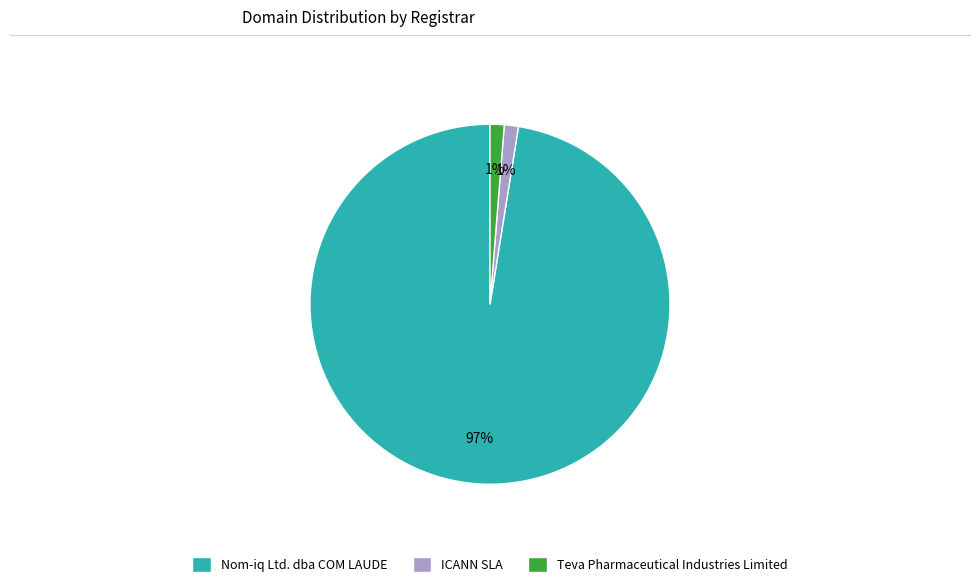

To the nearest percent, what portion does Teva Pharmaceutical Industries Limited represent?

1%